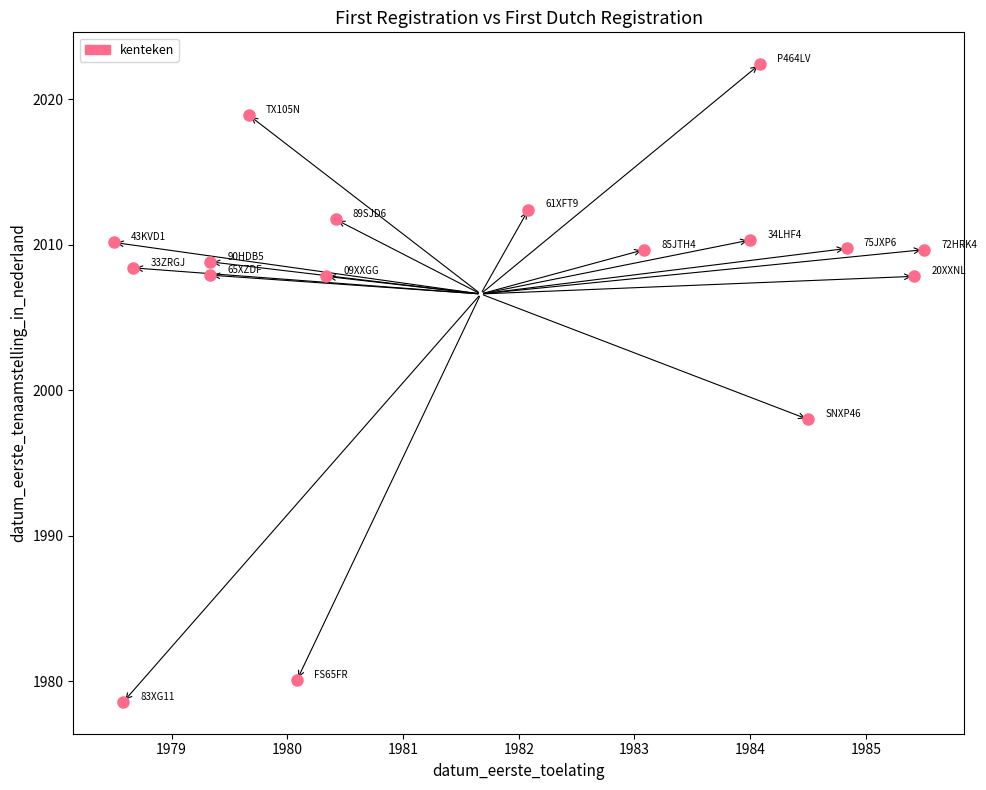

What is the range of X values (max minus min)?

7.0